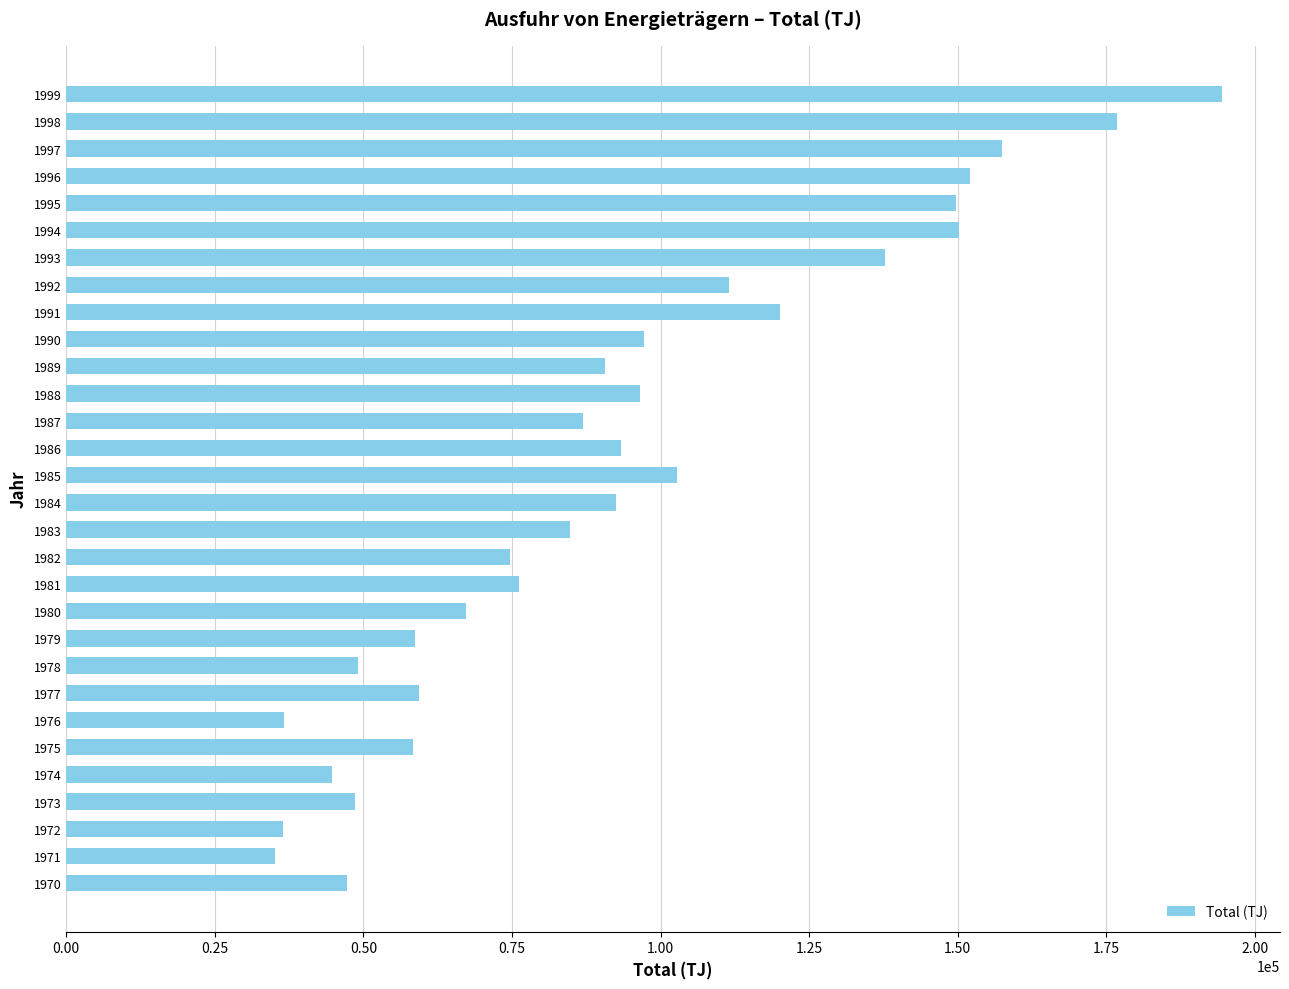

How many data points are less than 90660?

15